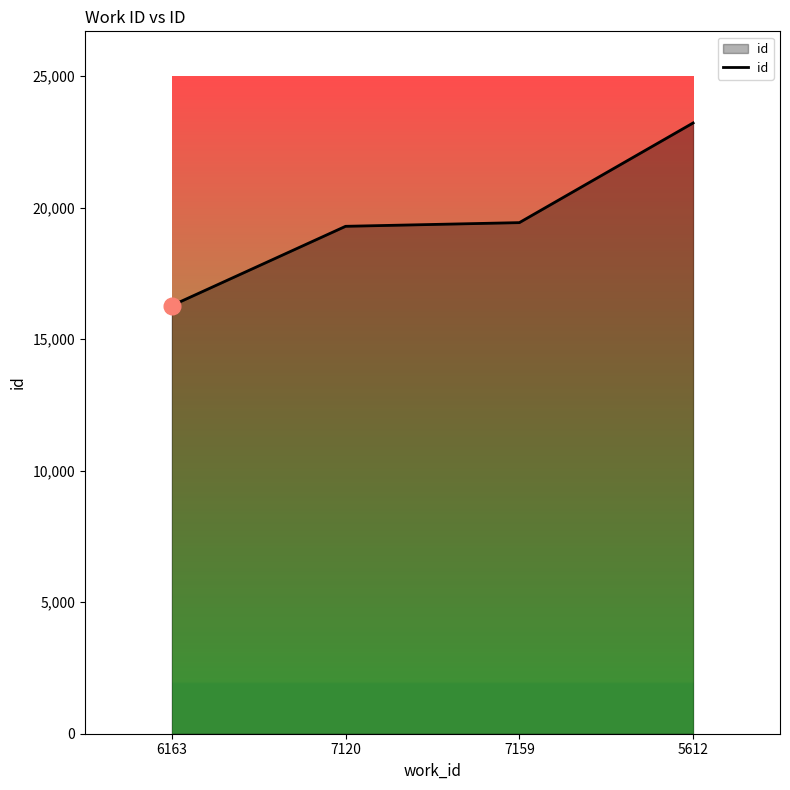

What is the difference between the second highest and minimum values?

3154